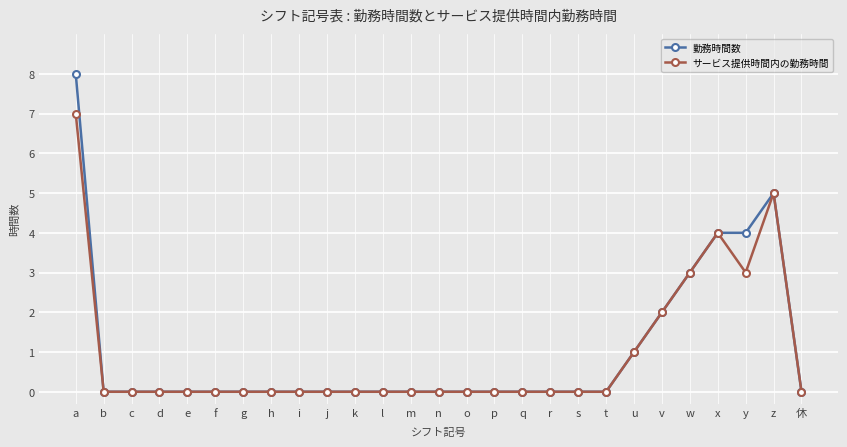

What are all the series names shown in the legend?

勤務時間数, サービス提供時間内の勤務時間